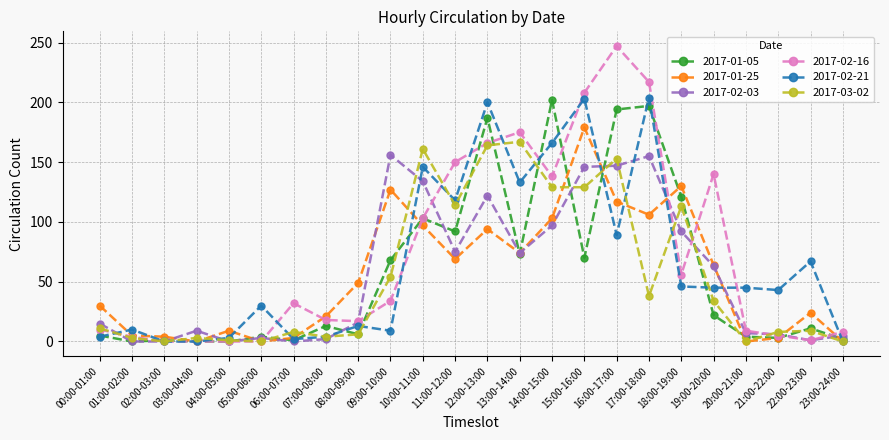

Which category has the highest value in the 2017-03-02 series?

13:00-14:00